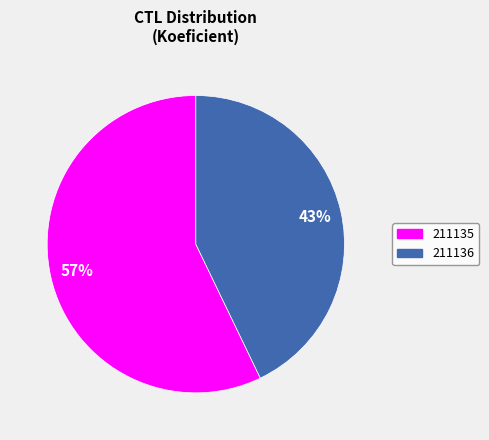

The 211135 slice represents 67% of the pie. True or false?

False